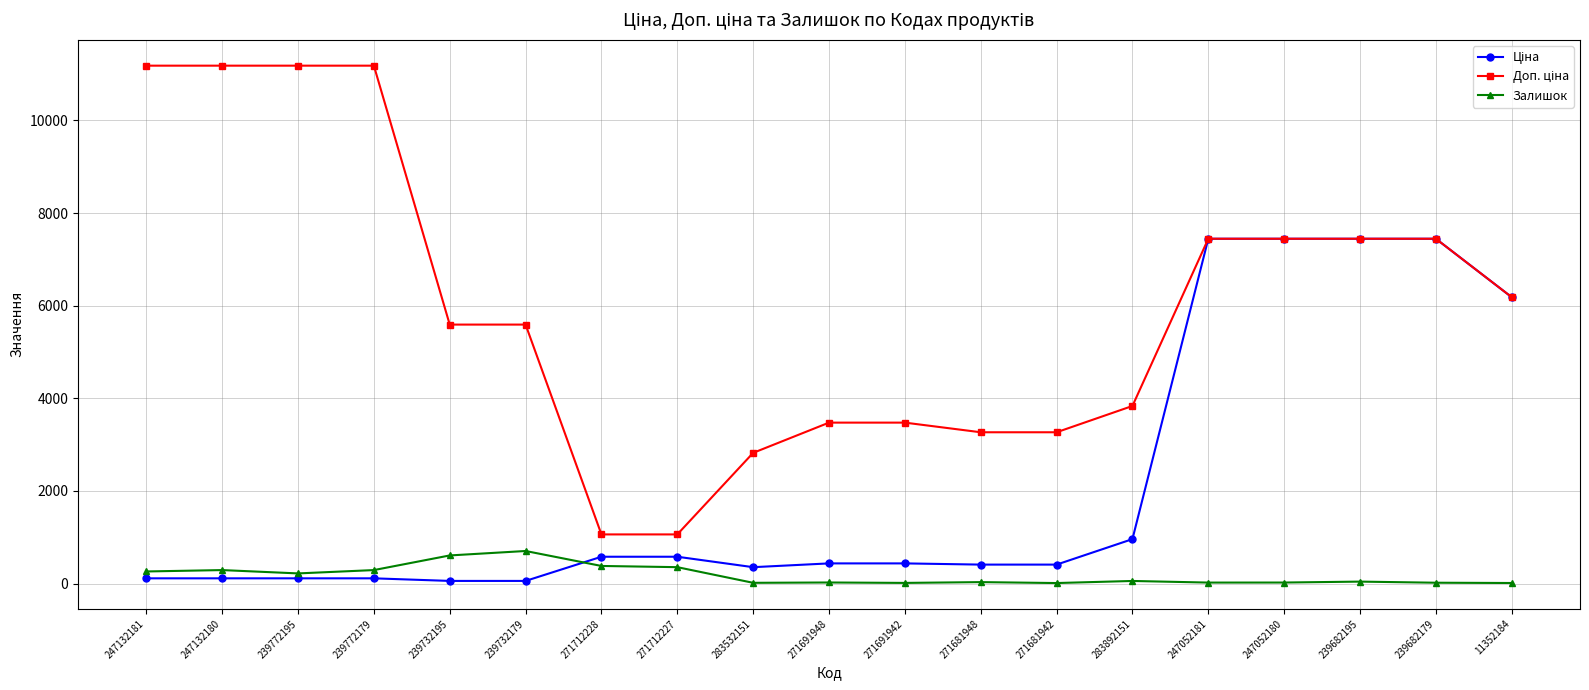

What is the value of the Залишок point at the 4th from the left?

290.0